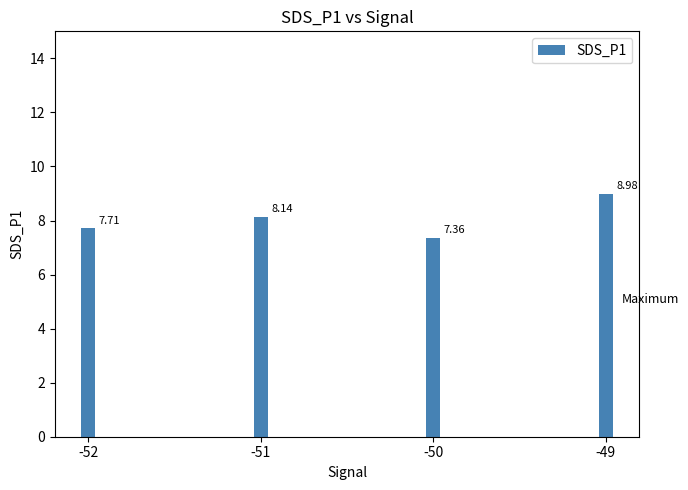

The chart shows a value of 8.1 at -51. True or false?

True